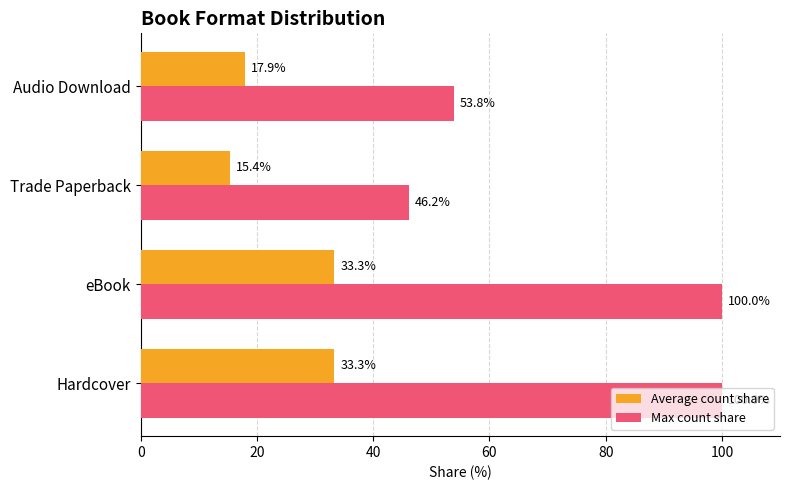

Which series changed the most between Hardcover and Audio Download?

Max count share